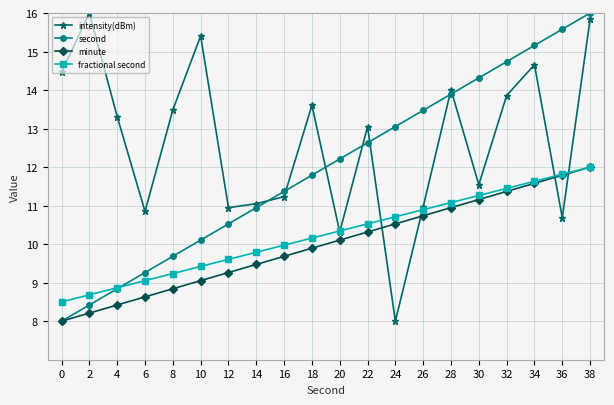

What is the total value across all series at 18?

45.4